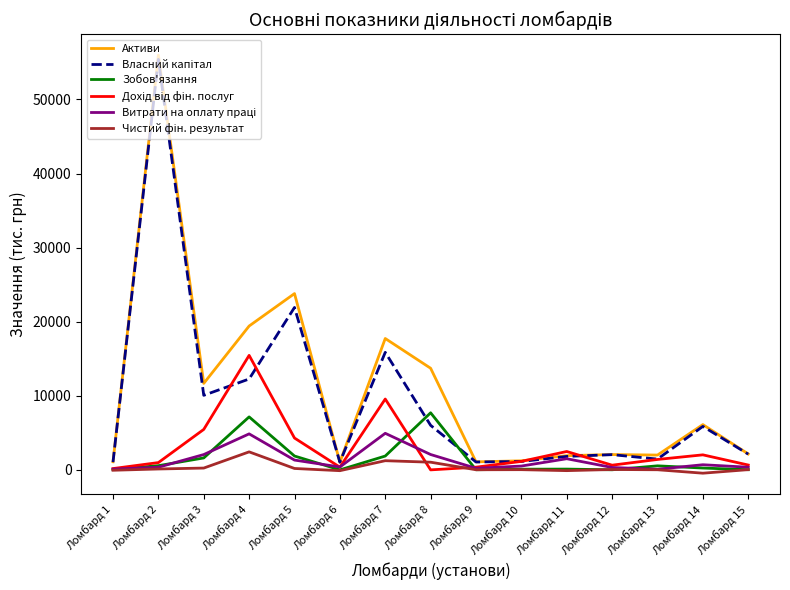

What is the spread (max minus min) of values at Ломбард 11?

2583.3